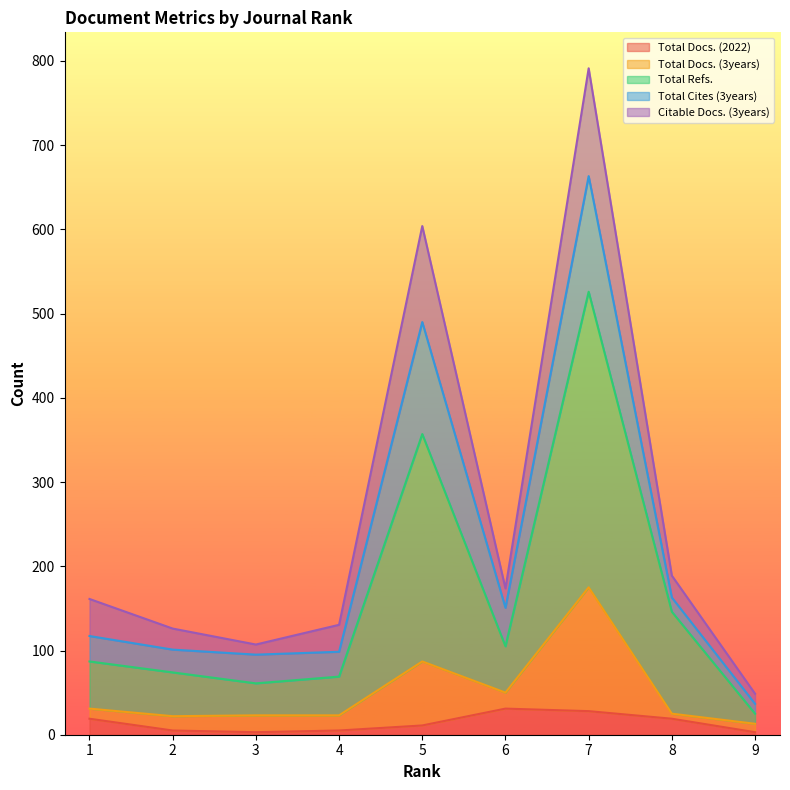

Which category has the highest value across all series?

7